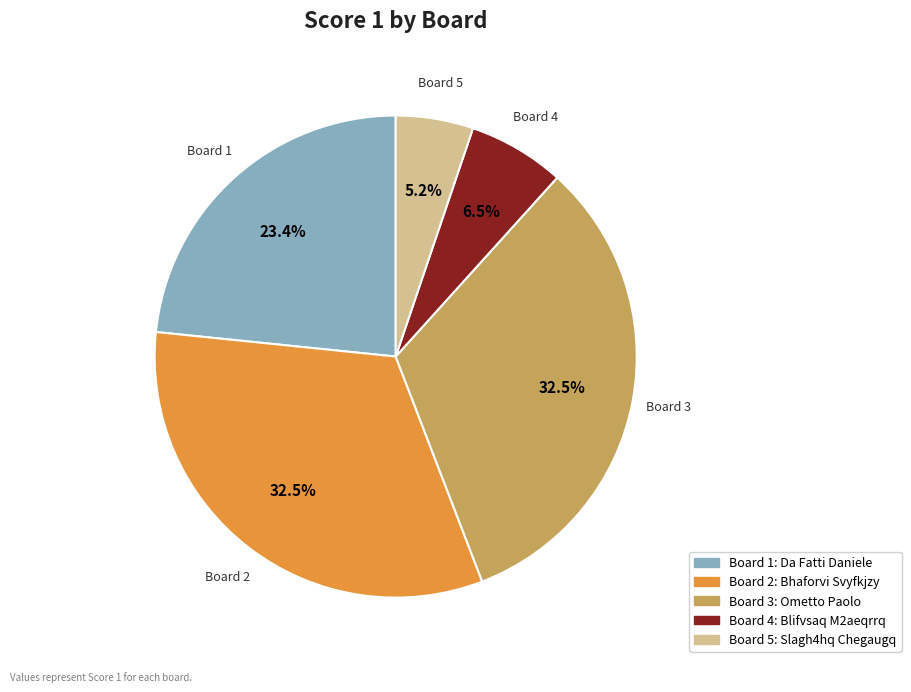

The Board 4 slice represents 1% of the pie. True or false?

False